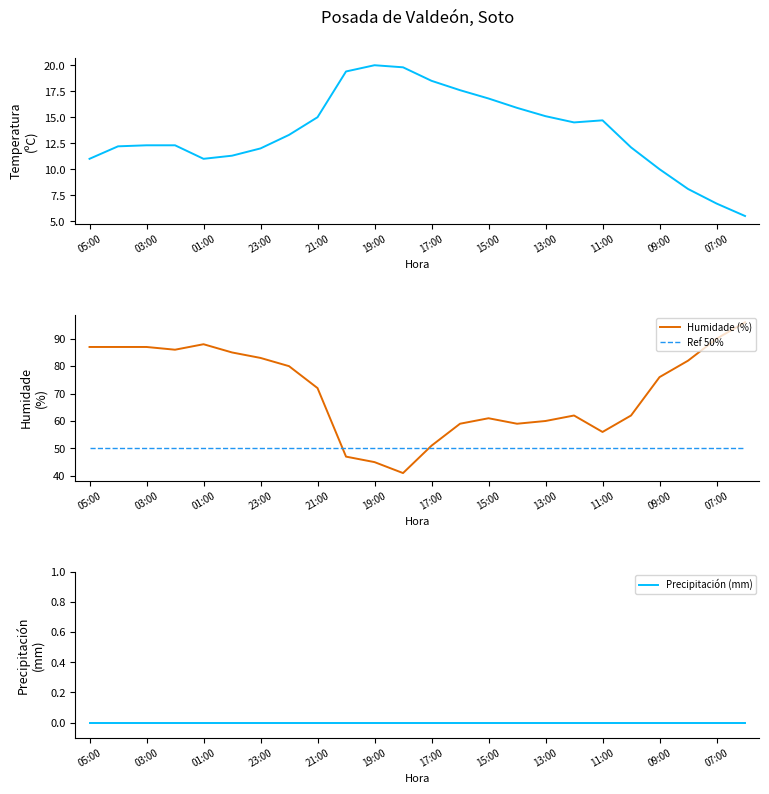

Is it true that Ref 50% equals 50 at 21:00?

True